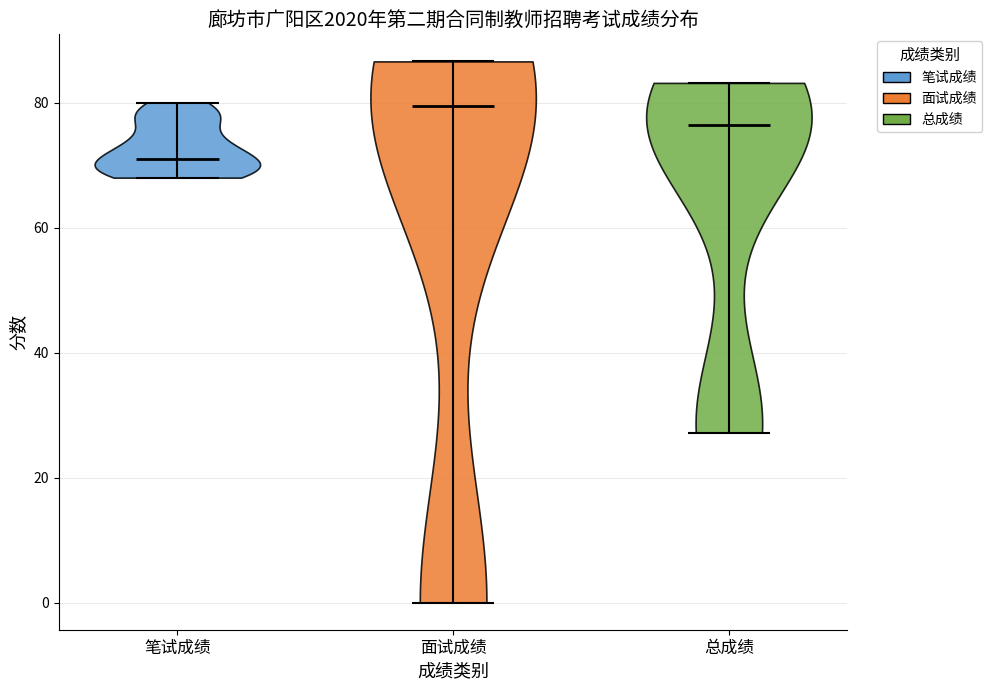

Reading left to right, read every violin against the y-axis: where its median line is, and the lowest and highest points it reaches. The values are not printed on the chart, so give them approximately, as read against the axis.

笔试成绩: median line 72, lowest point 68, highest point 80
面试成绩: median line 80, lowest point 0, highest point 86
总成绩: median line 76, lowest point 28, highest point 84